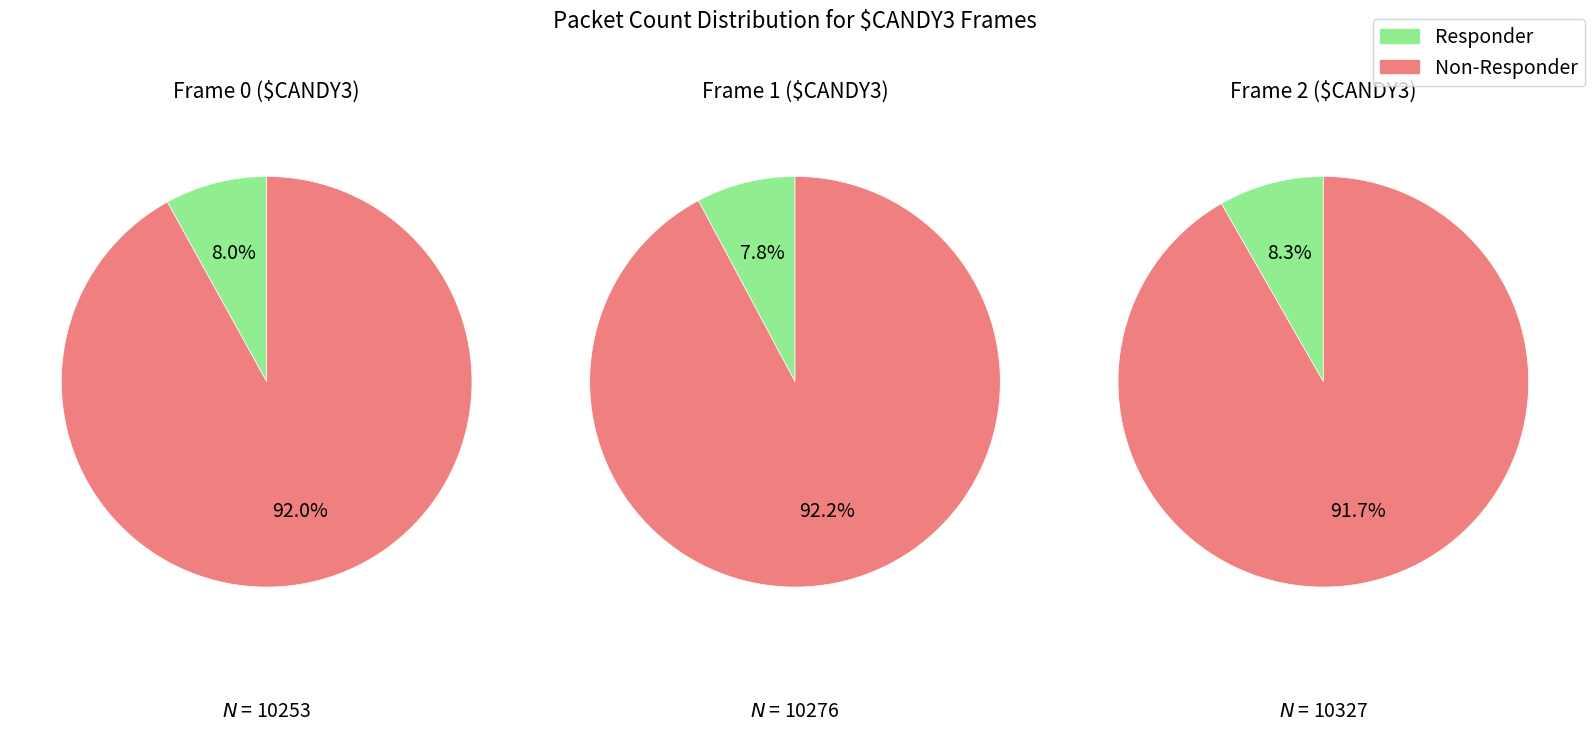

True or false: 3 accounts for 33% of the total.

False